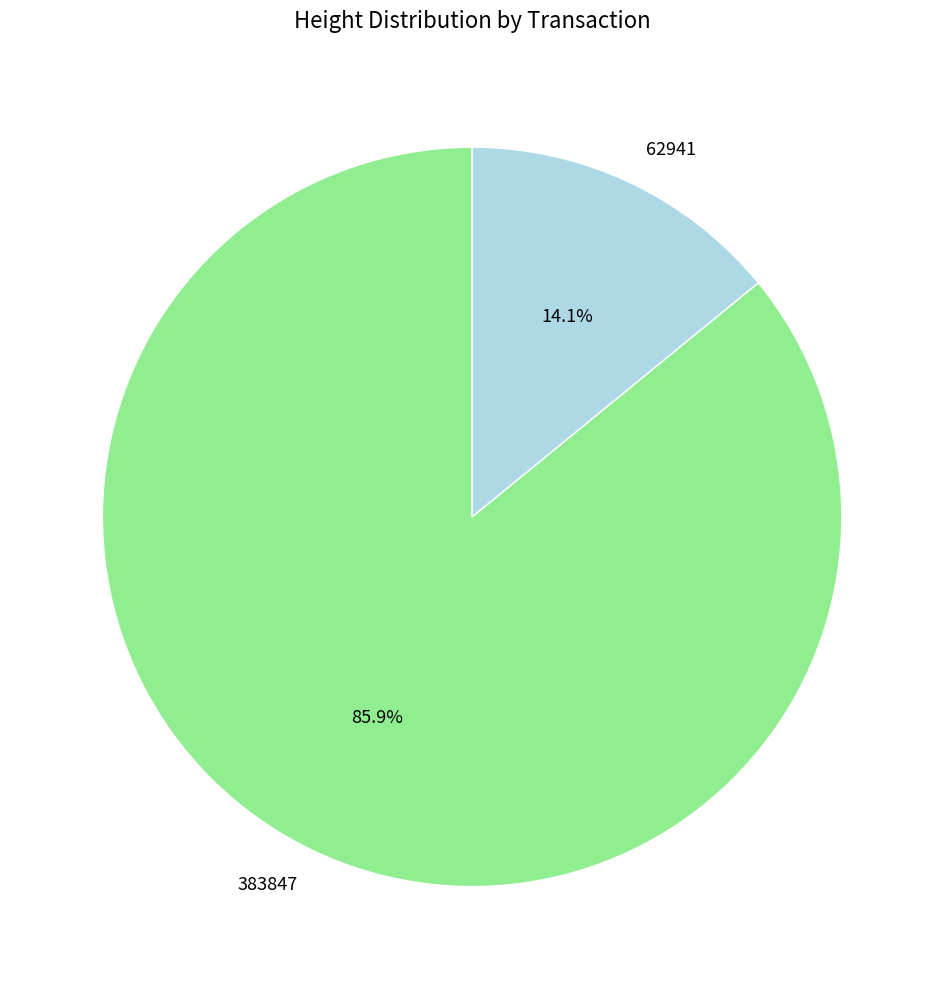

How many slices are in this pie chart?

2